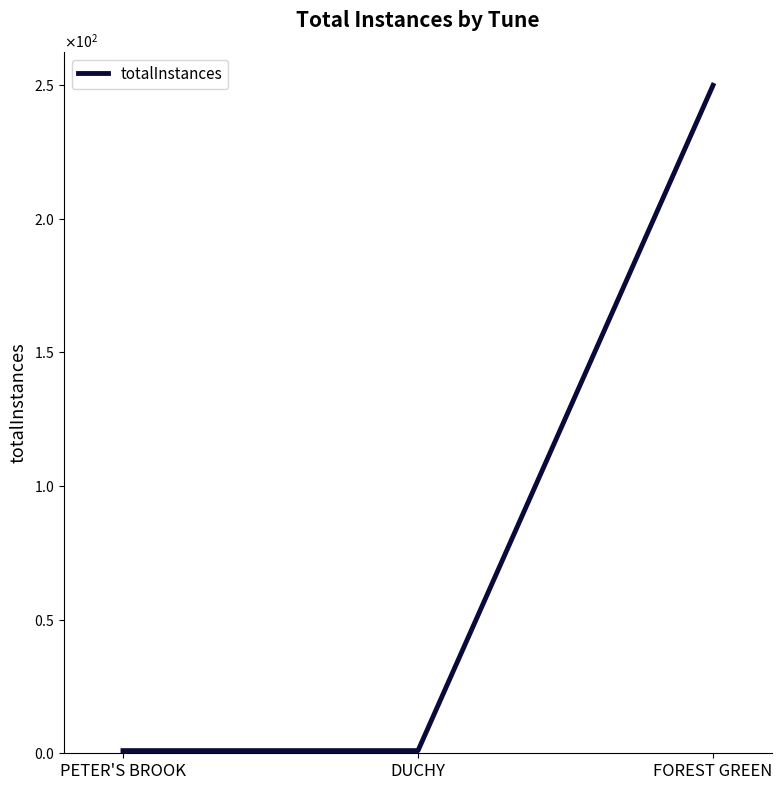

Does the chart display data point markers on the line(s)?

No